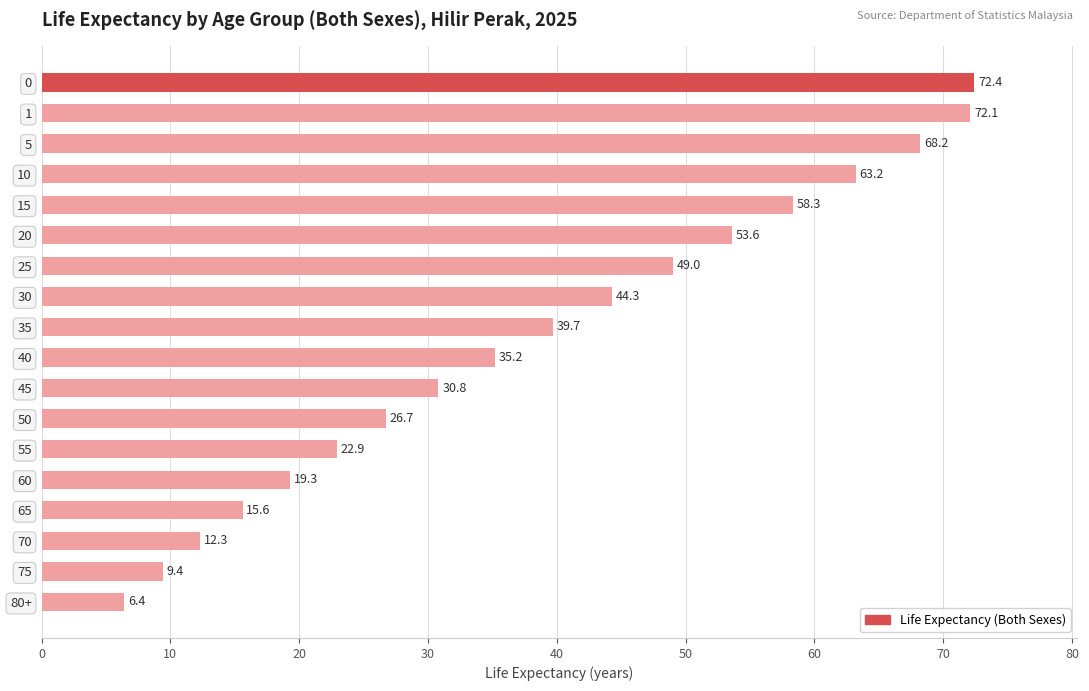

What is the sum of the values at 10 and 70?

75.5